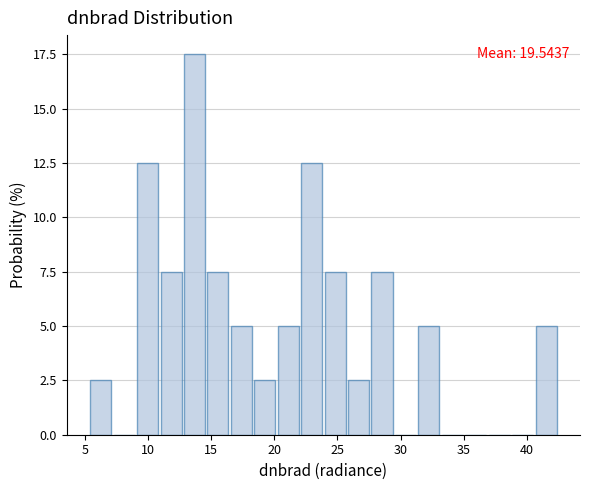

Around what value on the x-axis is the tallest bar? Give the approximate position of its centre, as read against the axis.

13.5